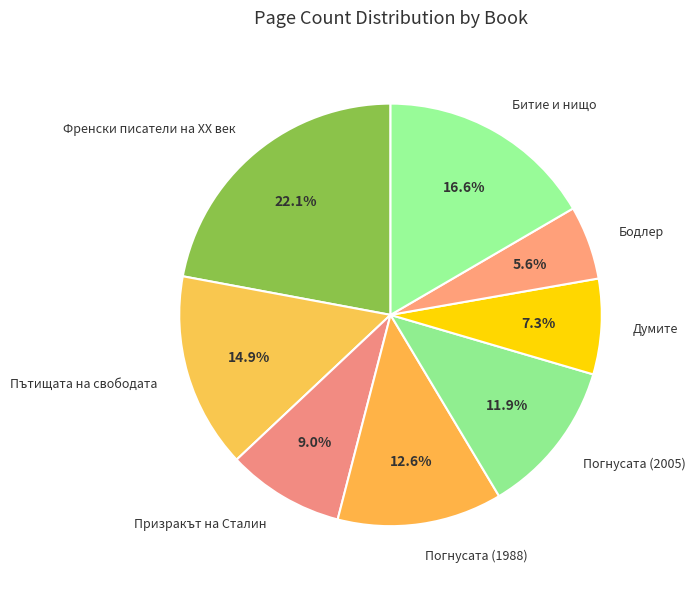

Does Думите represent more than half of the total?

No